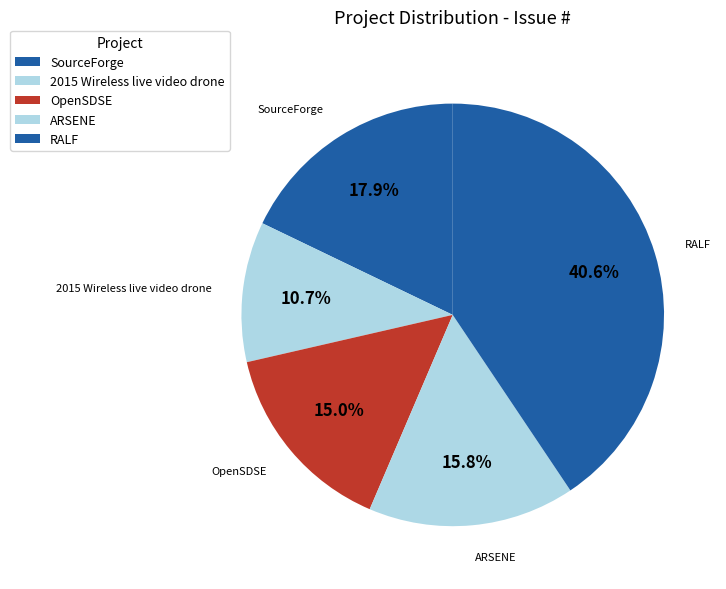

Does any single category account for the majority?

No